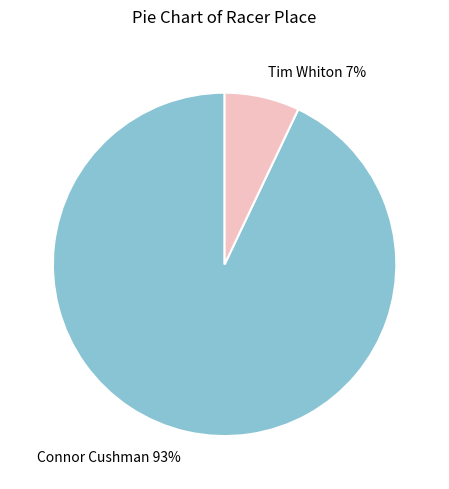

Is it true that Tim Whiton is 7% of the pie?

True